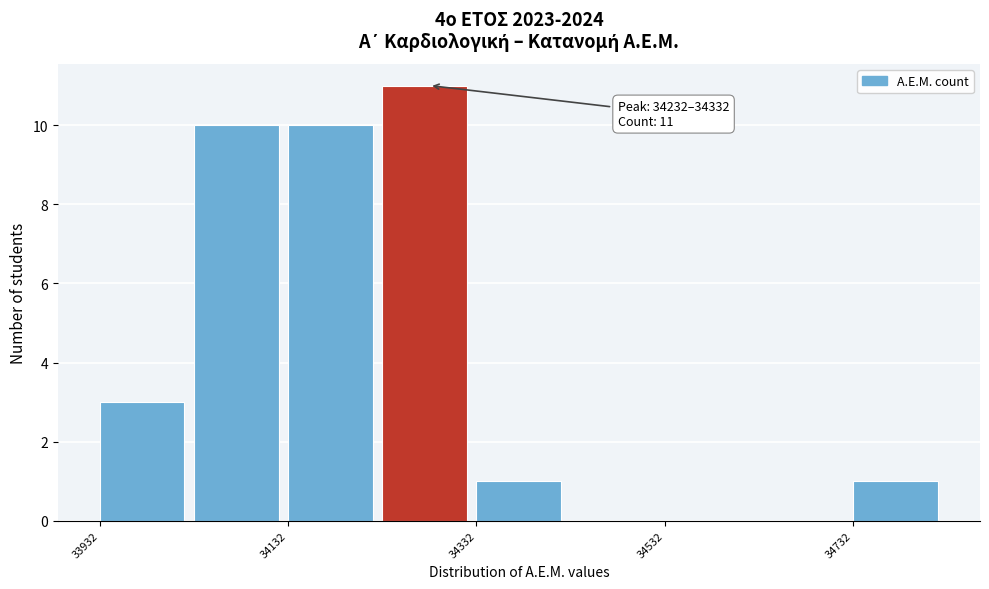

Over which range of the x-axis is the bar tallest?

34232 to 34332